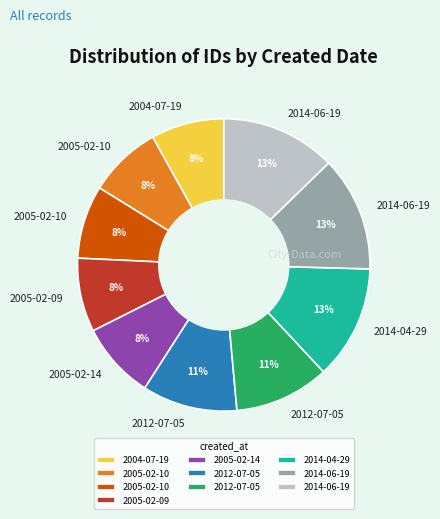

To the nearest percent, what is the average slice percentage?

10%